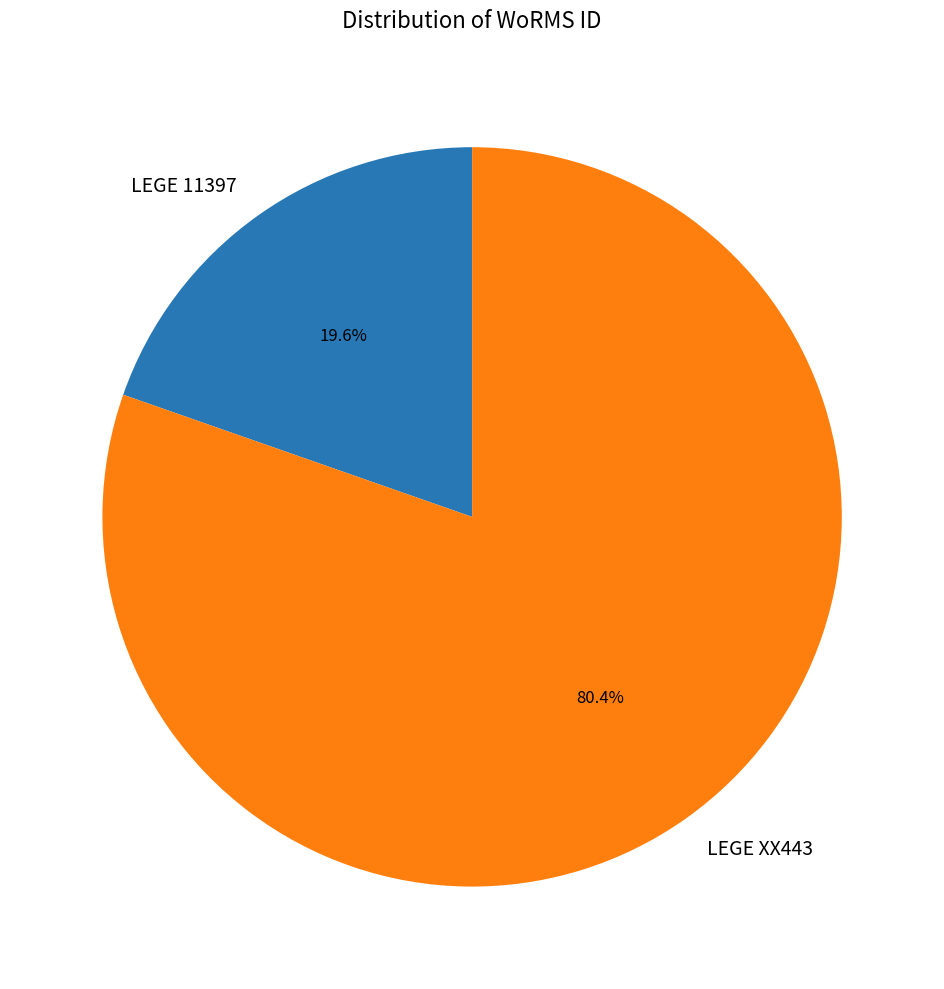

Is it true that LEGE XX443 is 80% of the pie?

True